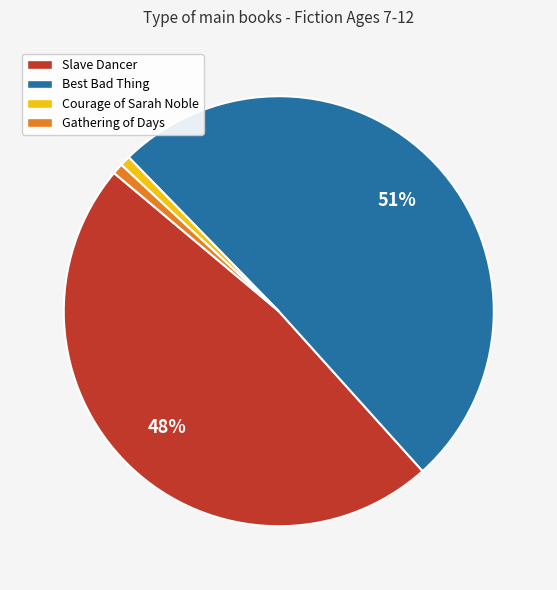

To the nearest percent, what portion does Slave Dancer represent?

48%